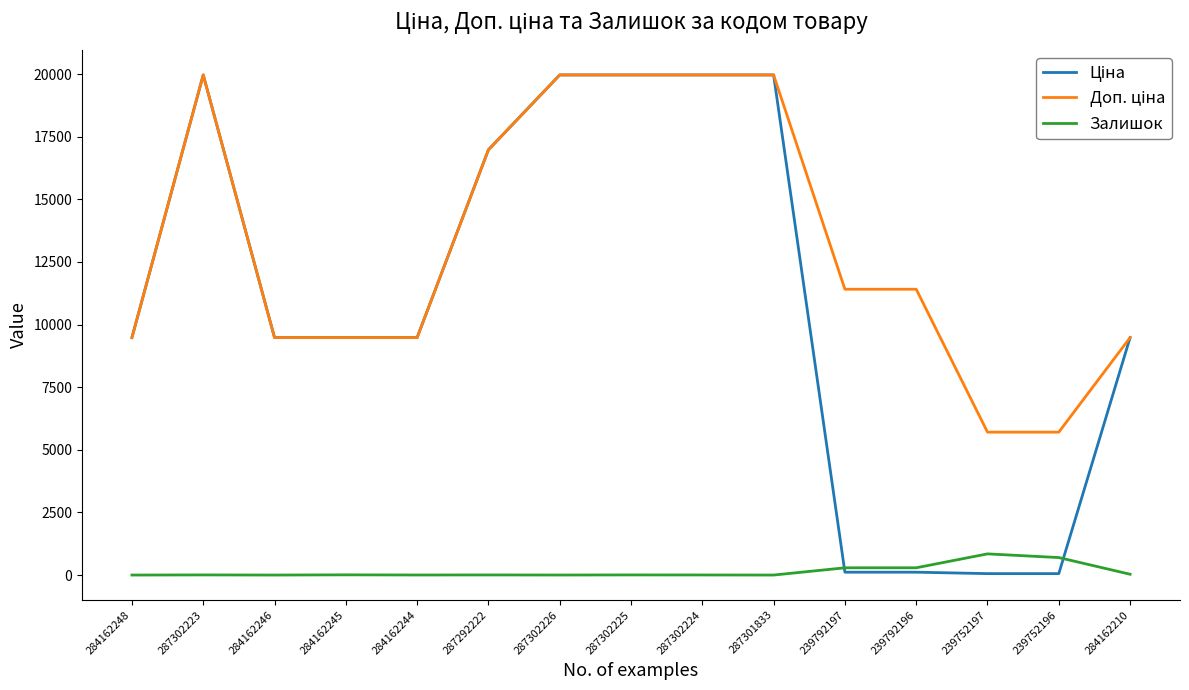

What is the greatest value displayed?

19964.2